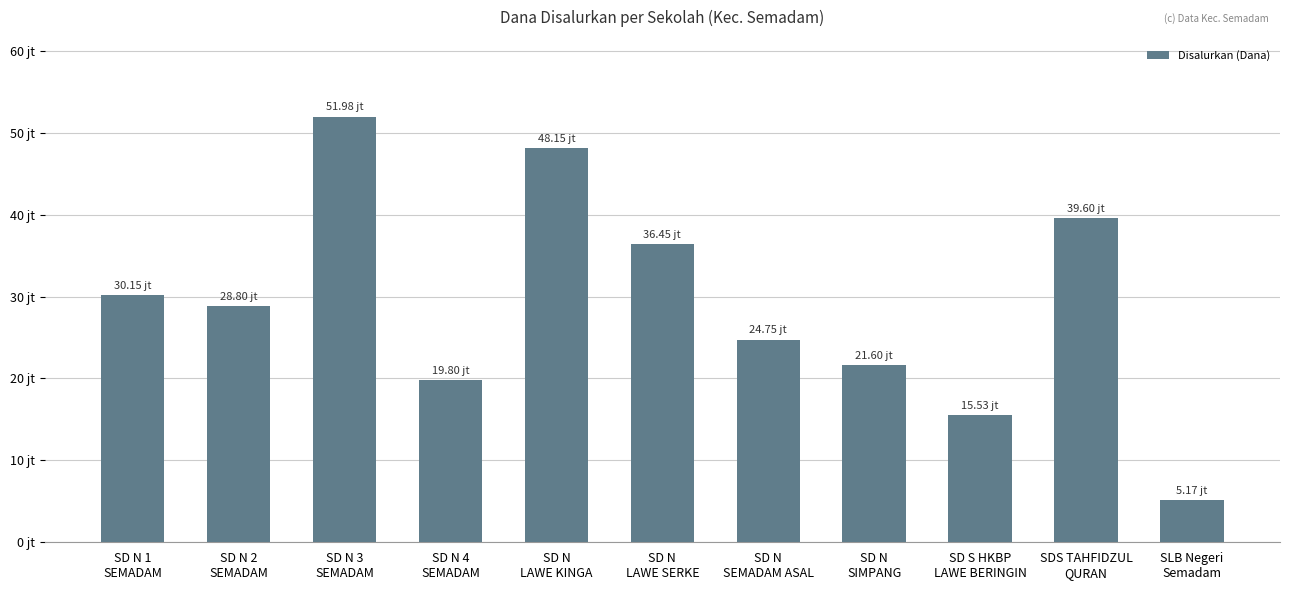

Are the bars horizontal?

No